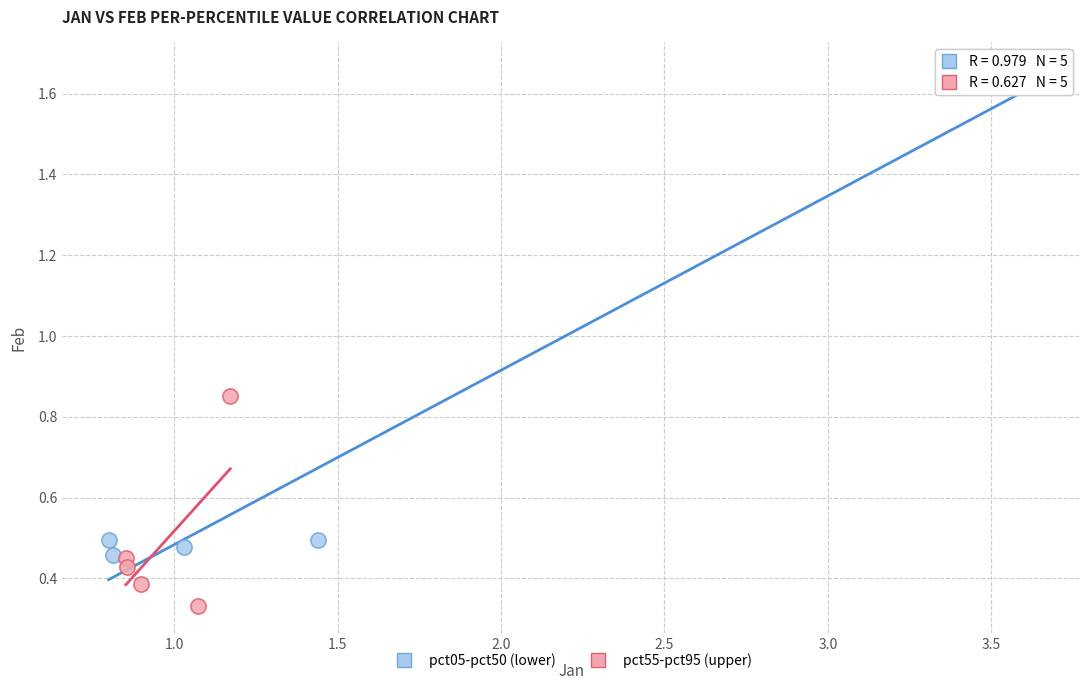

Which series contains the lowest Y value?

pct55-pct95 (upper)